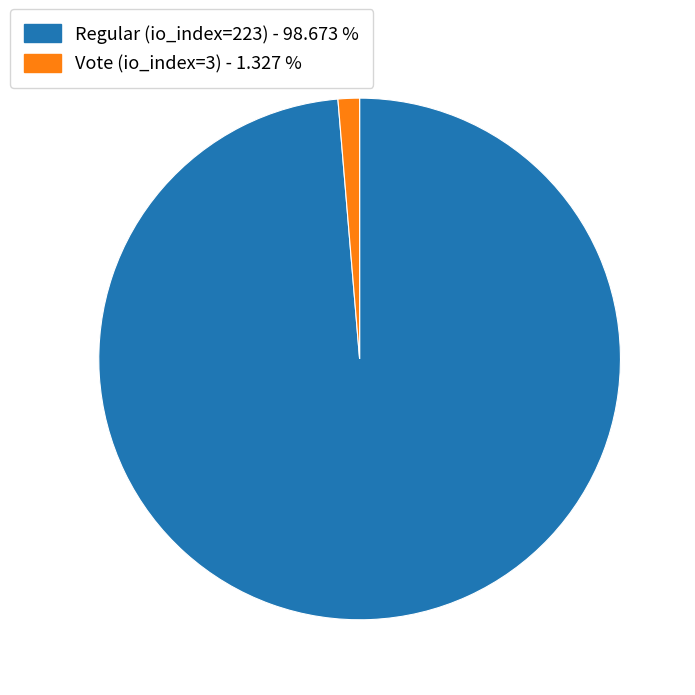

Combined, do Regular (io_index=223) and Vote (io_index=3) account for over 50%?

Yes